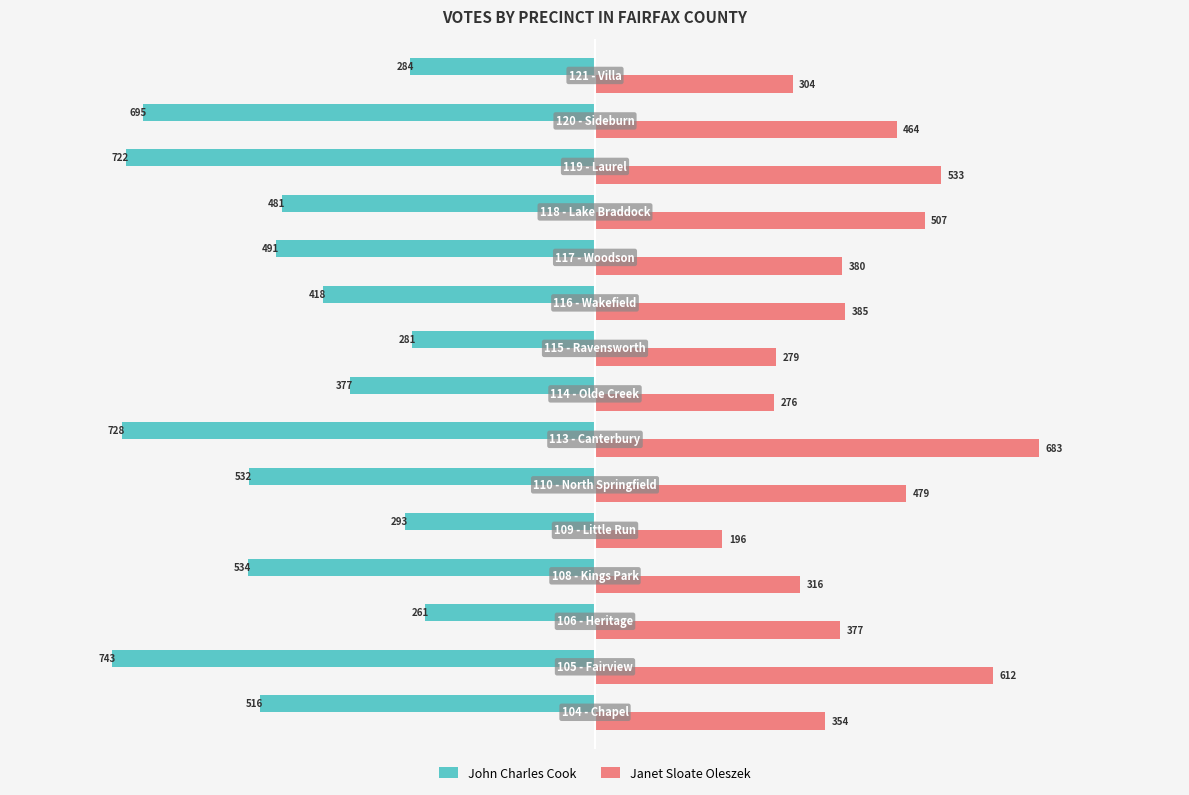

What is the sum of all Janet Sloate Oleszek values?

6145